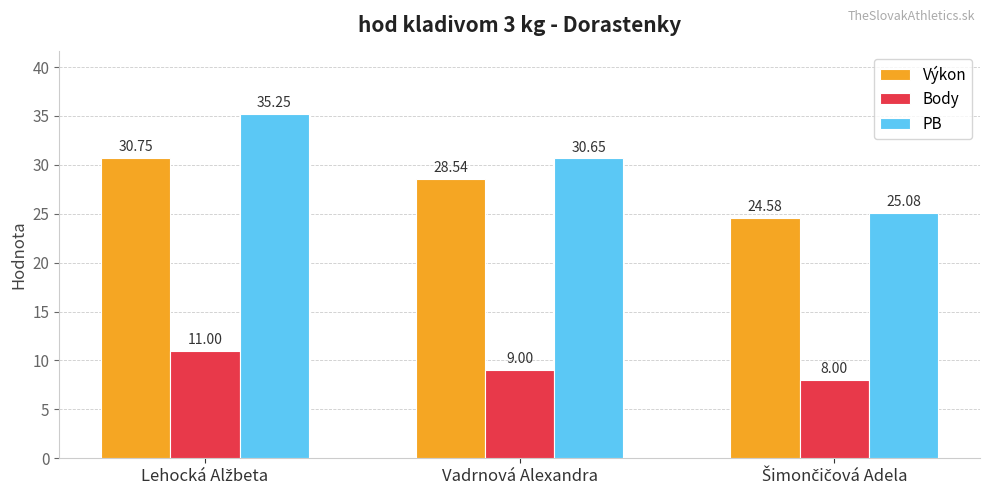

Where is Body nearest to the value 9?

Vadrnová Alexandra